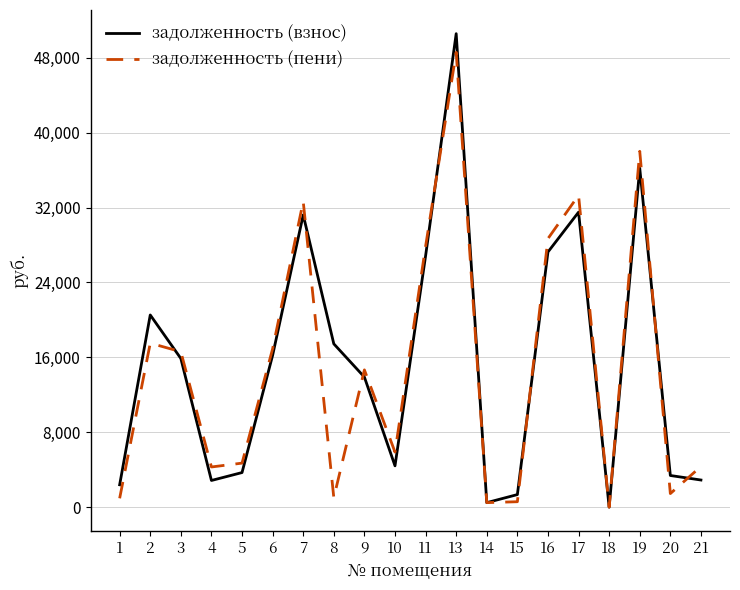

Which label corresponds to the smallest value in the chart?

18